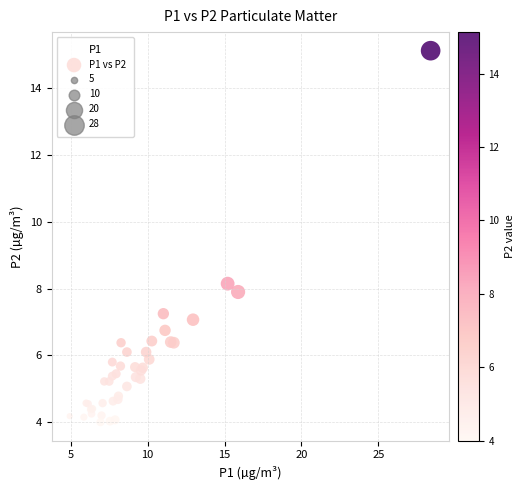

What Y value in the scatter plot is closest to 9?

8.2